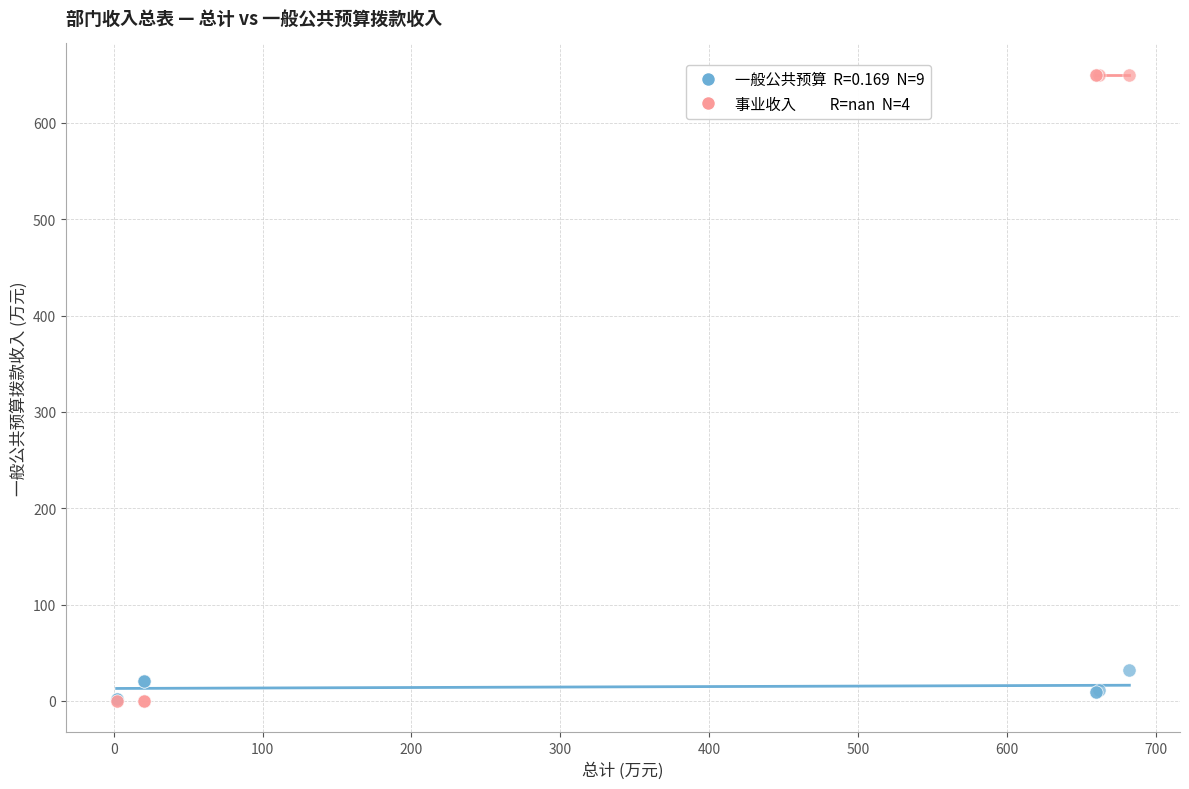

Across all series, what Y value is closest to 325?

32.4